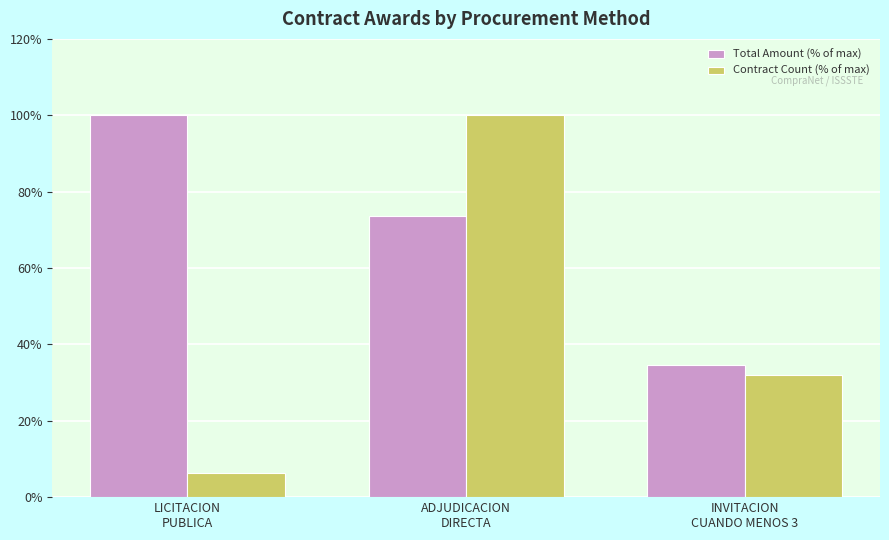

What is the sum of the Total Amount (% of max) values at INVITACION
CUANDO MENOS 3 and ADJUDICACION
DIRECTA?

108.2